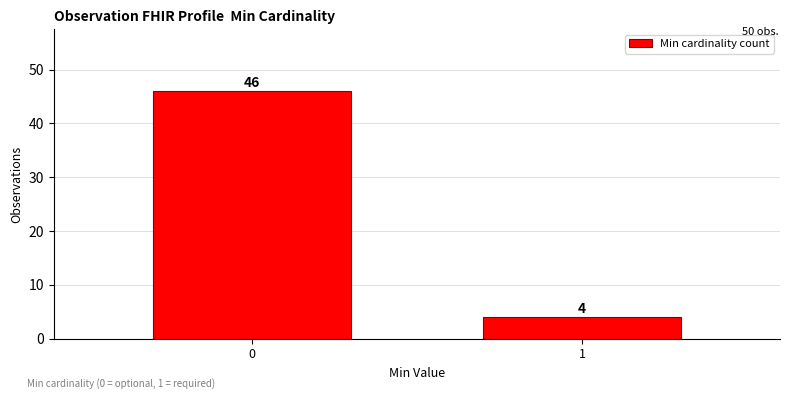

Reading left to right, list all the values displayed in this chart.

46	4